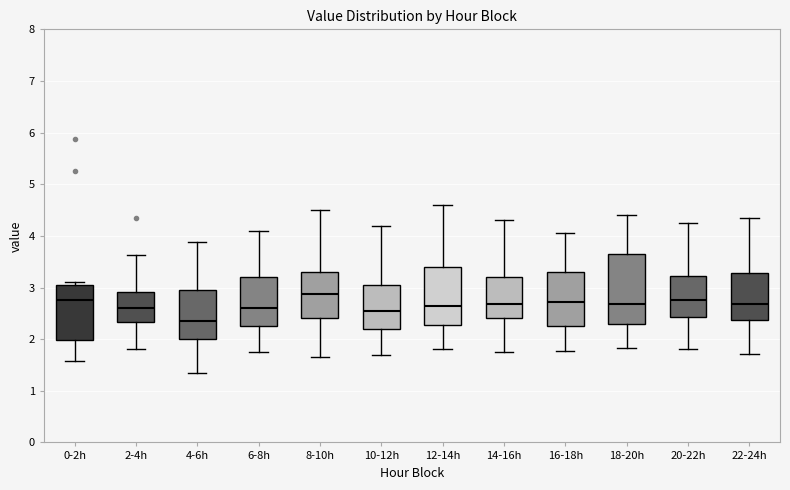

Reading left to right, transcribe this box plot: for each box, give where its median line is, the range the box spans, and where its two whiskers end, as read against the y-axis. The values are not printed on the chart, so give them approximately, as read against the axis.

0-2h: median 2.8, box 2.0 to 3.1, whiskers 1.6 to 3.1 (just above the box's upper edge)
2-4h: median 2.6, box 2.3 to 2.9, whiskers 1.8 to 3.6
4-6h: median 2.4, box 2.0 to 3.0, whiskers 1.4 to 3.9
6-8h: median 2.6, box 2.3 to 3.2, whiskers 1.8 to 4.1
8-10h: median 2.9, box 2.4 to 3.3, whiskers 1.7 to 4.5
10-12h: median 2.6, box 2.2 to 3.1, whiskers 1.7 to 4.2
12-14h: median 2.7, box 2.3 to 3.4, whiskers 1.8 to 4.6
14-16h: median 2.7, box 2.4 to 3.2, whiskers 1.8 to 4.3
16-18h: median 2.7, box 2.3 to 3.3, whiskers 1.8 to 4.1
18-20h: median 2.7, box 2.3 to 3.7, whiskers 1.8 to 4.4
20-22h: median 2.8, box 2.4 to 3.2, whiskers 1.8 to 4.3
22-24h: median 2.7, box 2.4 to 3.3, whiskers 1.7 to 4.4